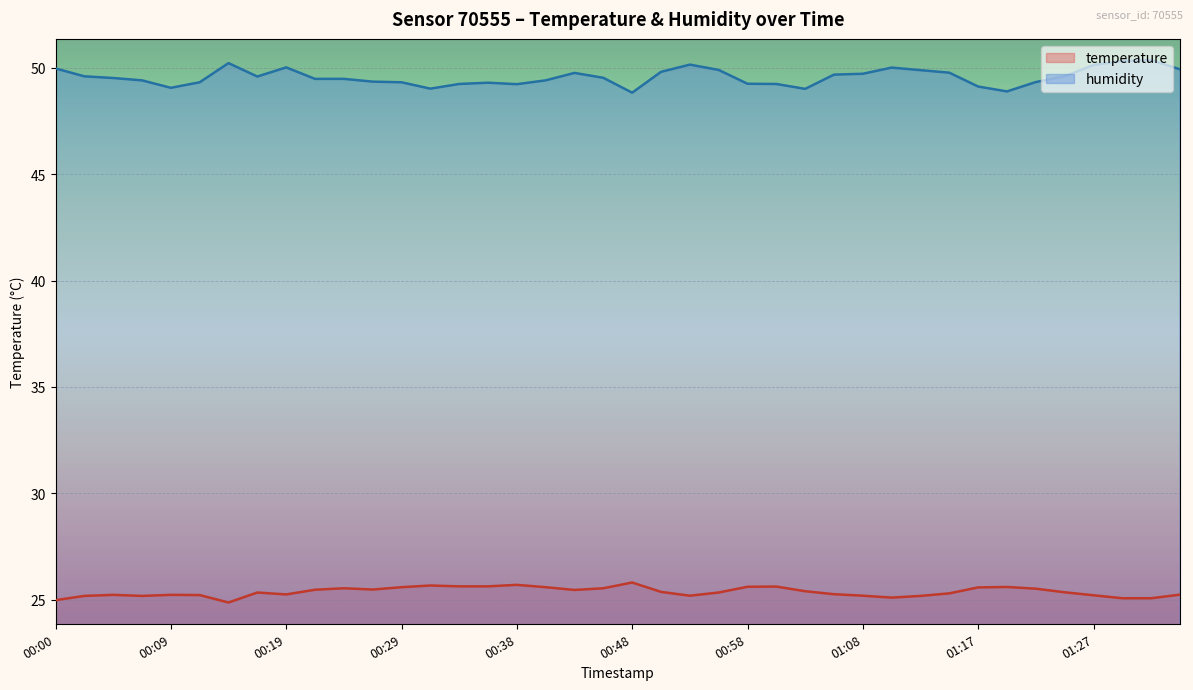

How many lines are shown in the chart?

2